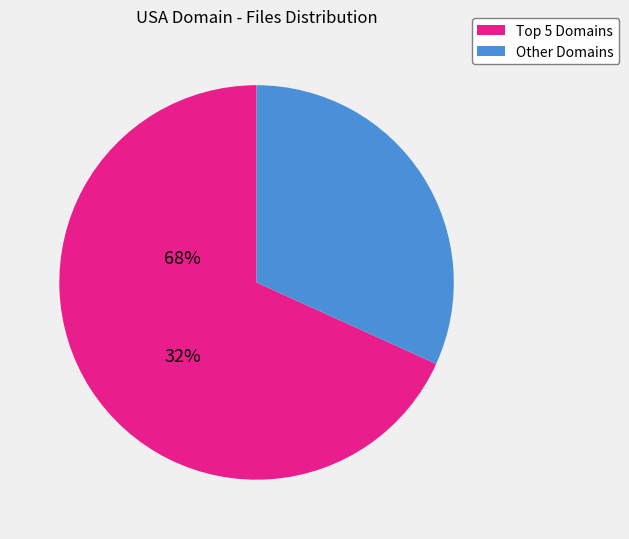

Count the number of slices in the pie.

2